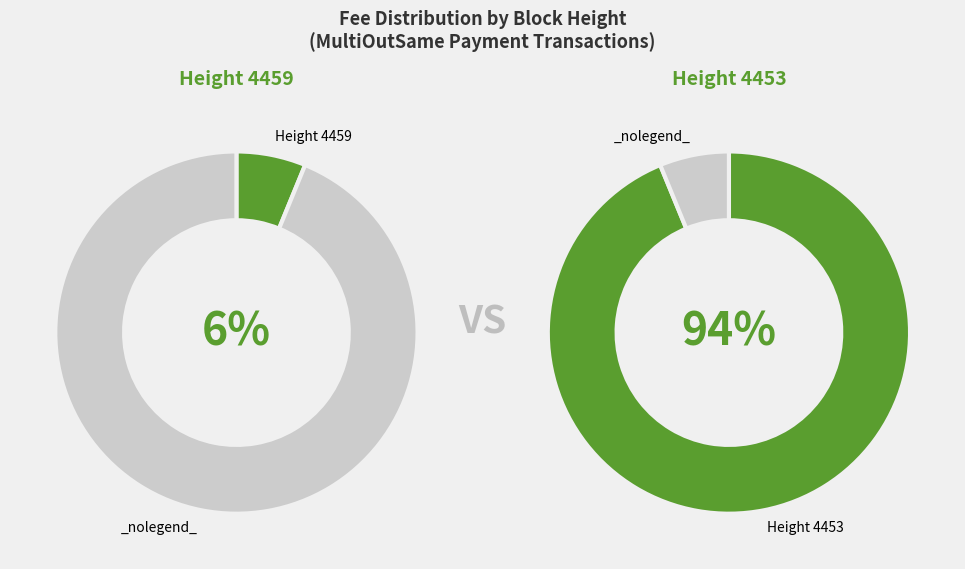

Is it true that 4459 is 6% of the pie?

True